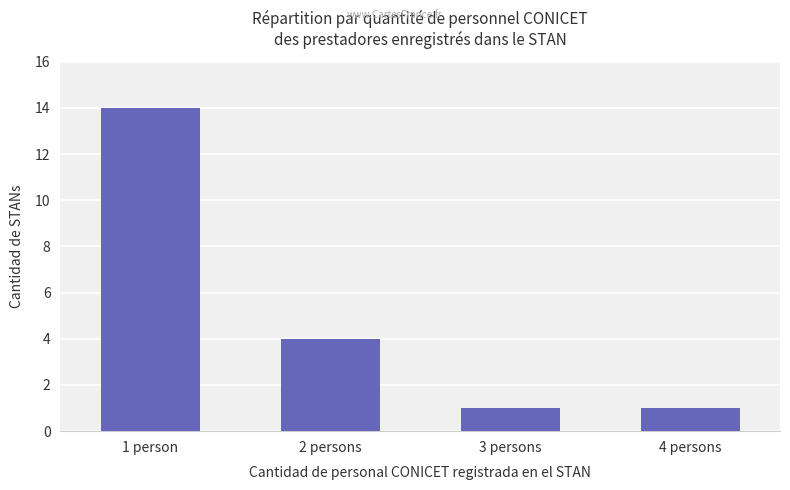

True or false: the data shows 14 at 1 person.

True